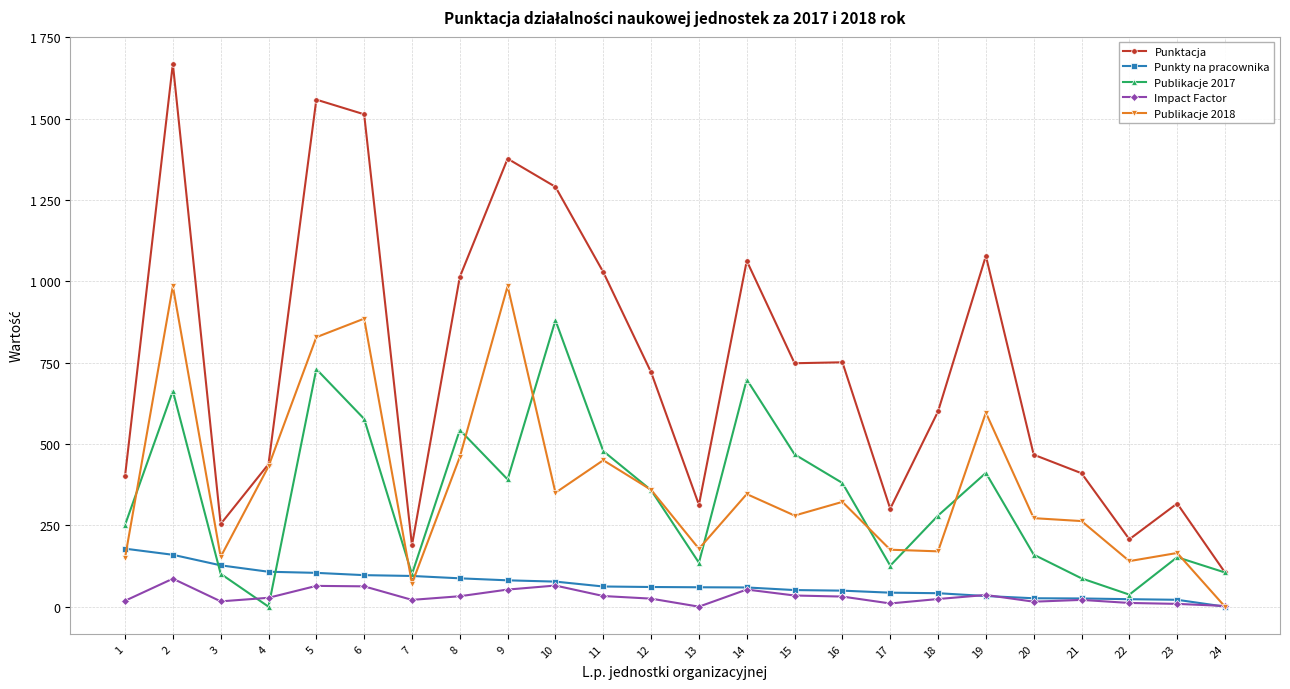

After their last crossing, which series has the higher values: Publikacje 2017 or Publikacje 2018?

Publikacje 2017